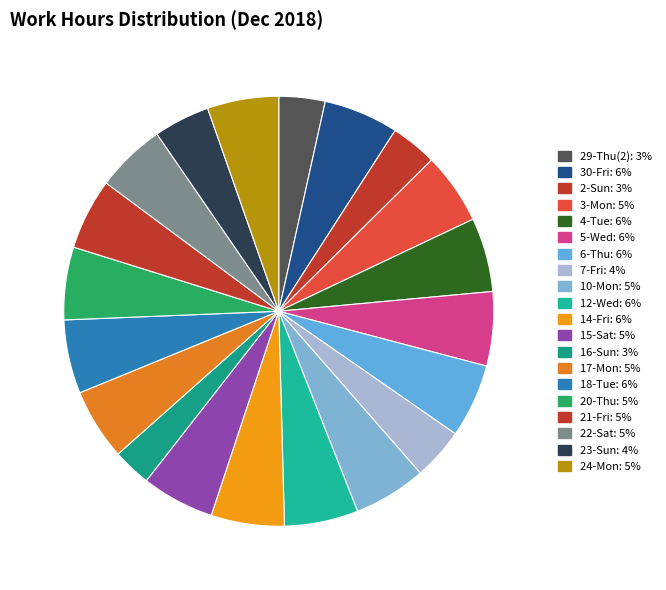

How many segments does this pie chart have?

20